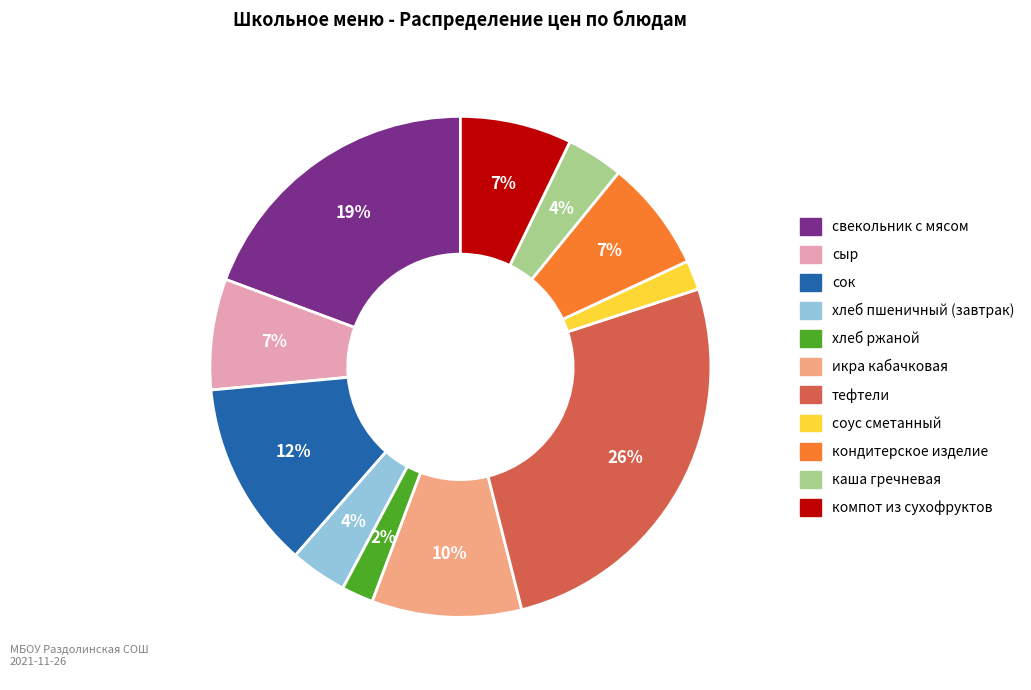

To the nearest percent, what portion does сыр represent?

7%